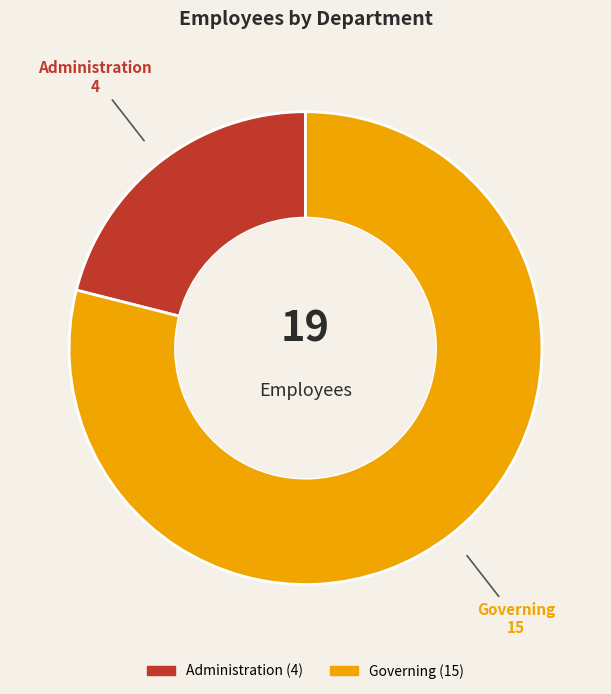

Between Administration and Governing, which is larger?

Governing